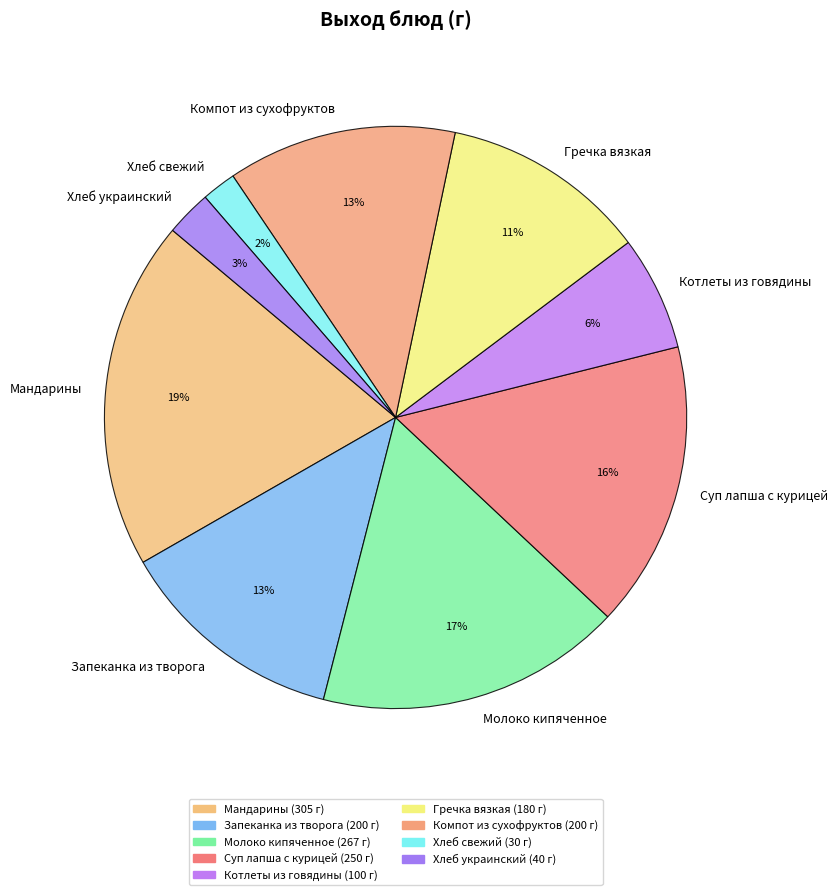

The Гречка вязкая slice represents 11% of the pie. True or false?

True